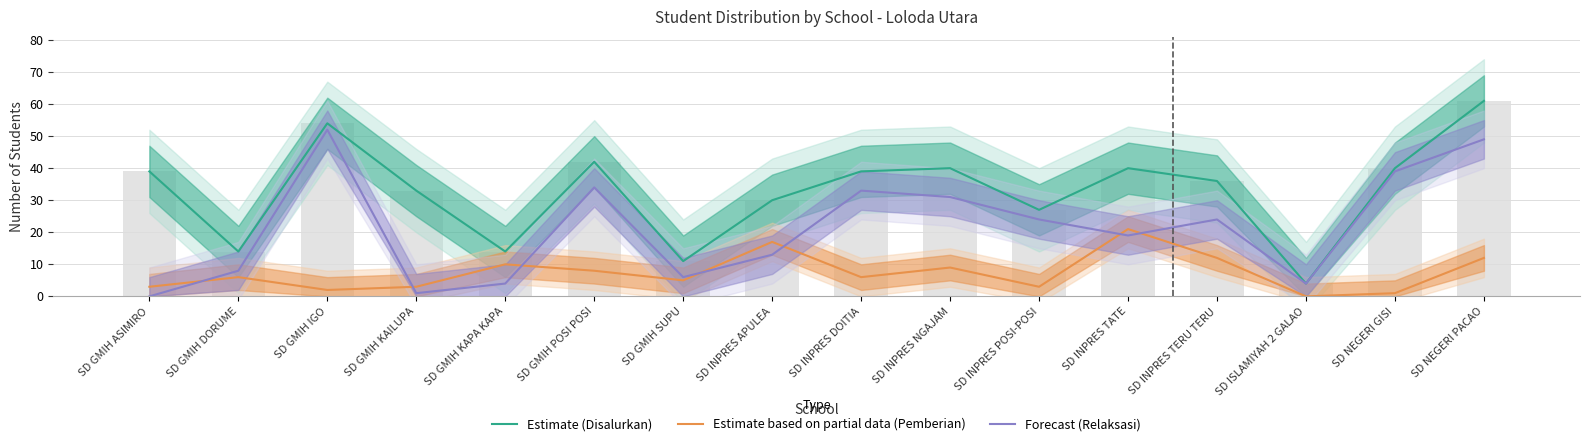

Reading left to right, list all the values displayed in this chart.

Estimate (Disalurkan): 39	14	54	33	14	42	11	30	39	40	27	40	36	4	40	61
Estimate based on partial data (Pemberian): 3	6	2	3	10	8	5	17	6	9	3	21	12	0	1	12
Forecast (Relaksasi): 0	8	52	1	4	34	6	13	33	31	24	19	24	4	39	49